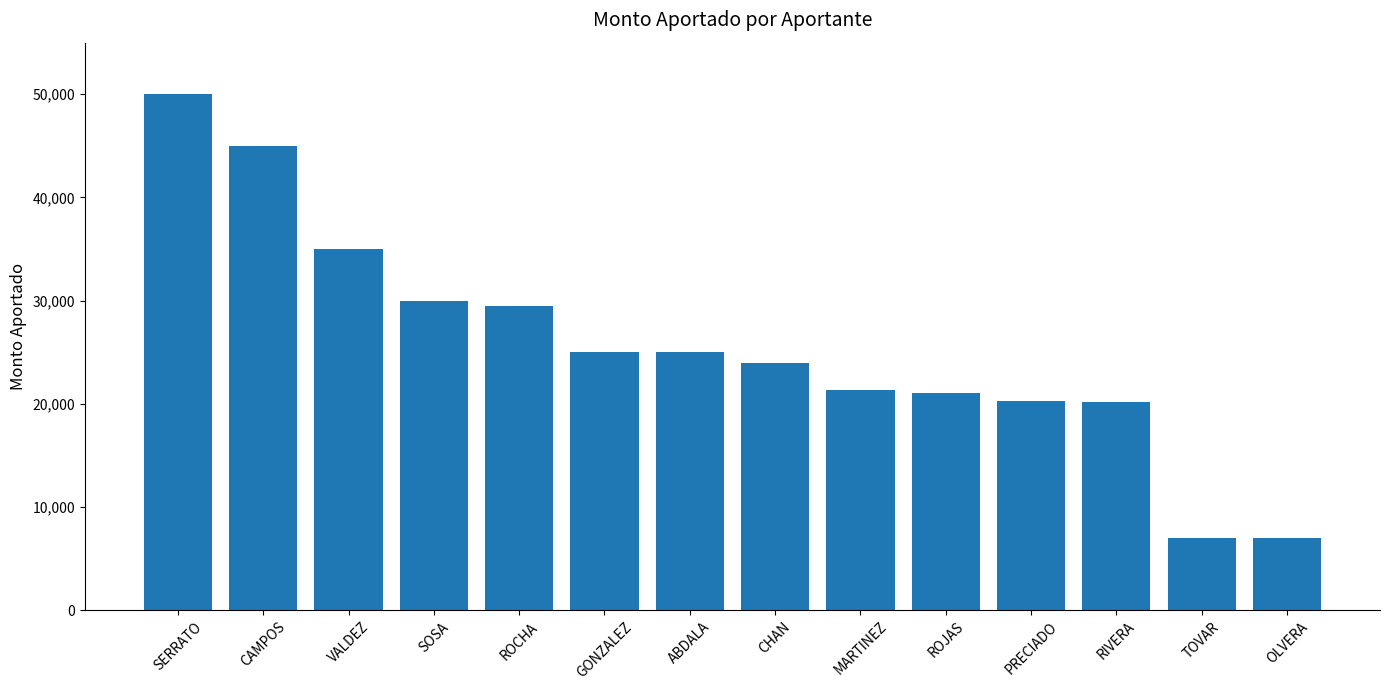

How many bars are there in total?

14